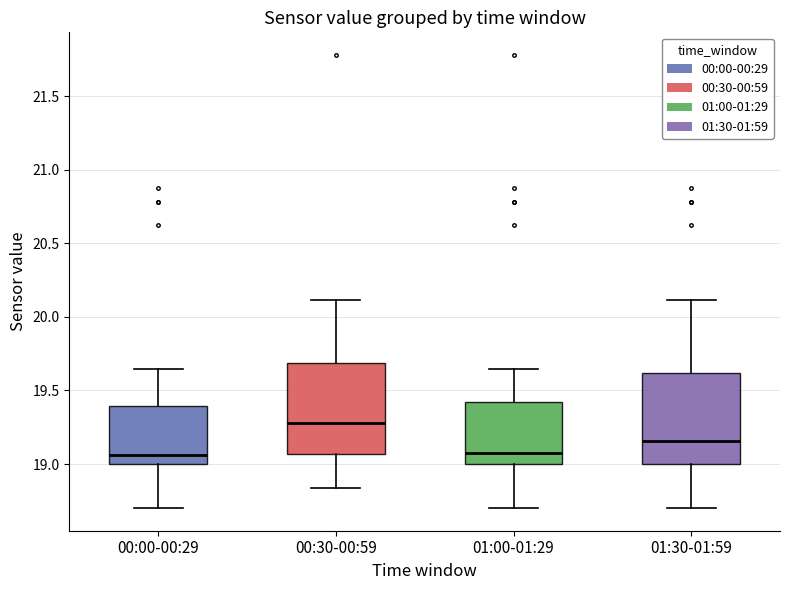

Where is the upper edge of the box for 01:30-01:59 on the y-axis? The values are not printed on the chart, so give them approximately, as read against the axis.

19.60